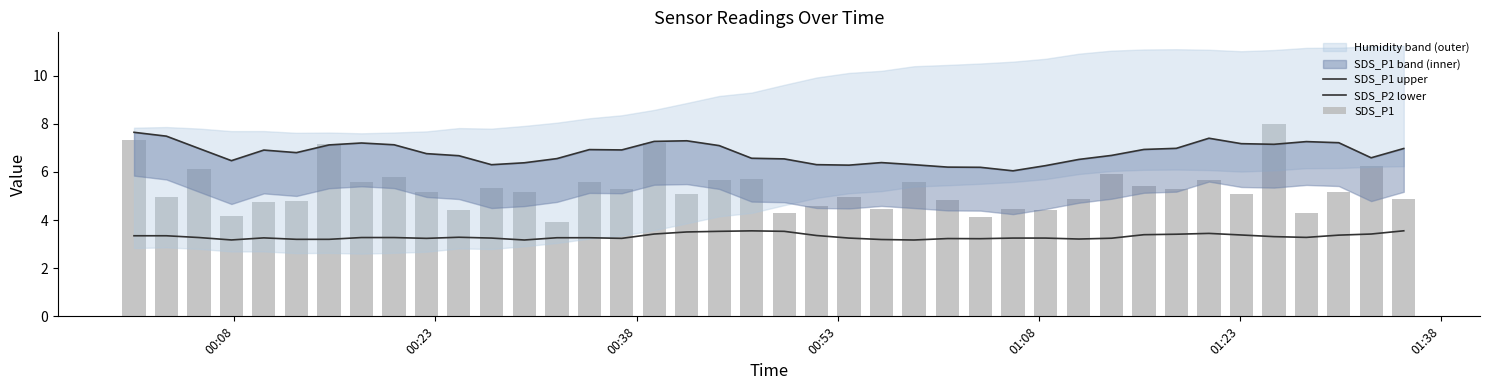

Reading left to right, extract all data points from this chart.

SDS_P1 upper: 7.6	7.5	7.0	6.5	6.9	6.8	7.1	7.2	7.1	6.8	6.7	6.3	6.4	6.6	6.9	6.9	7.3	7.3	7.1	6.6	6.5	6.3	6.3	6.4	6.3	6.2	6.2	6.0	6.3	6.5	6.7	6.9	7.0	7.4	7.2	7.1	7.3	7.2	6.6	7.0
SDS_P2 lower: 3.3	3.3	3.3	3.2	3.3	3.2	3.2	3.3	3.3	3.2	3.3	3.3	3.2	3.3	3.3	3.2	3.4	3.5	3.5	3.6	3.5	3.4	3.3	3.2	3.2	3.2	3.2	3.3	3.3	3.2	3.2	3.4	3.4	3.4	3.4	3.3	3.3	3.4	3.4	3.6
SDS_P1: 7.3	5.0	6.1	4.2	4.8	4.8	7.2	5.6	5.8	5.2	4.4	5.3	5.2	3.9	5.6	5.3	7.2	5.1	5.7	5.7	4.3	4.6	5.0	4.5	5.6	4.8	4.1	4.5	4.4	4.9	5.9	5.4	5.3	5.7	5.1	8.0	4.3	5.2	6.2	4.9